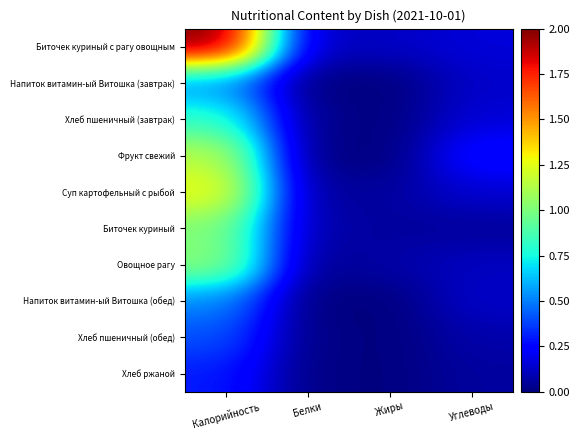

Which label corresponds to the largest value in the chart?

Калорийность